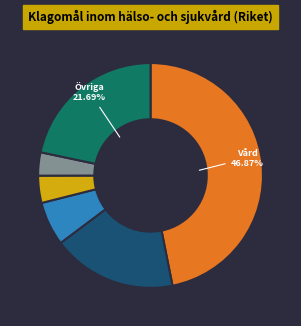

Is there a majority slice in this chart?

No